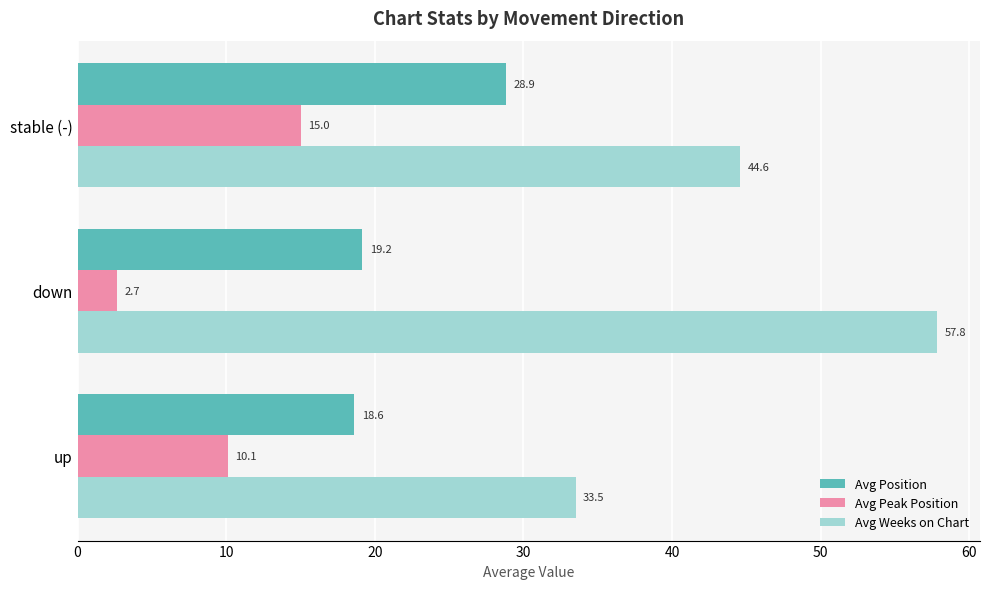

True or false: Avg Peak Position has a value of 5.3 at stable (-).

False